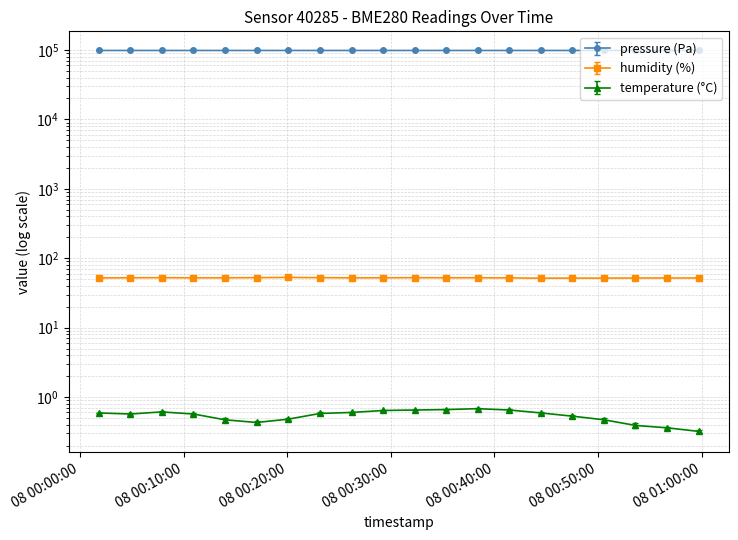

What is the label of the 2nd point from the right?

2024-03-08T00:56:41